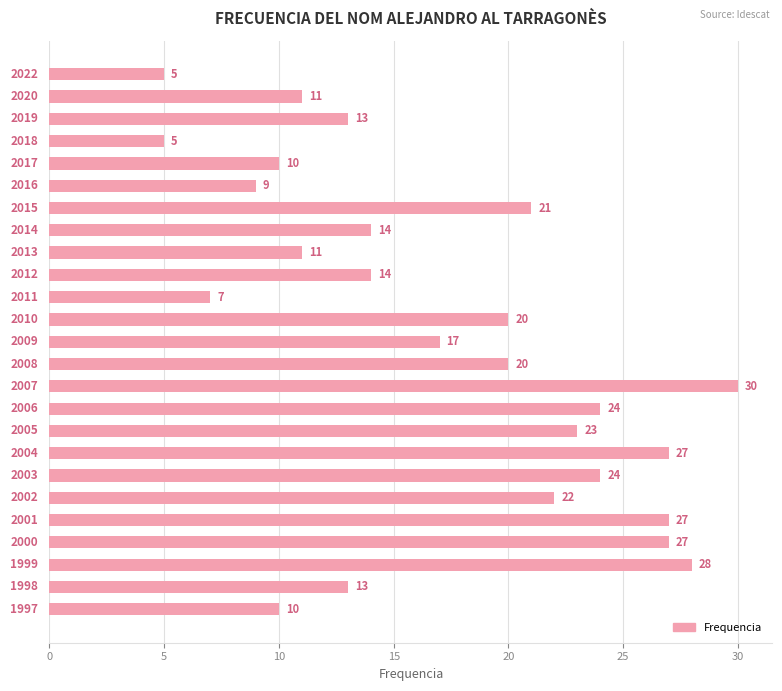

What is the greatest value displayed?

30